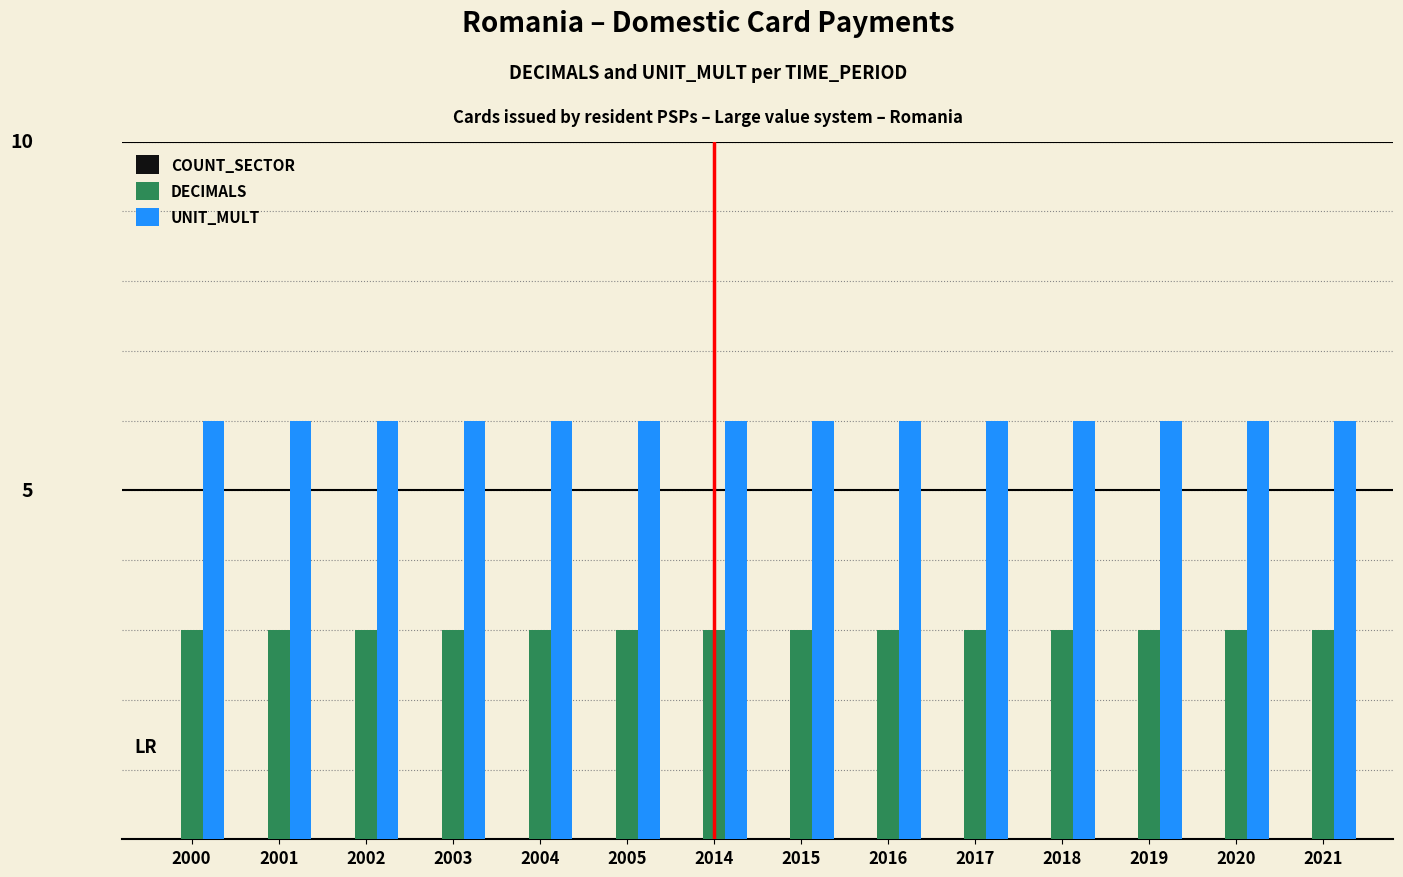

Are the bars grouped side by side (vs. stacked)?

Yes